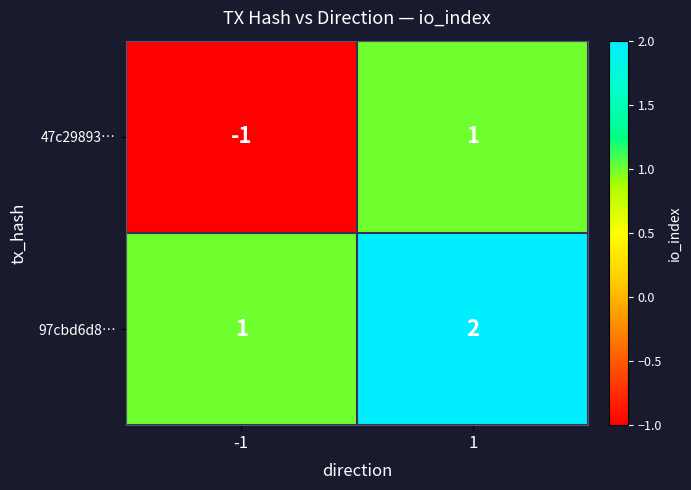

What is the sum of all 97cbd6d8… values?

3